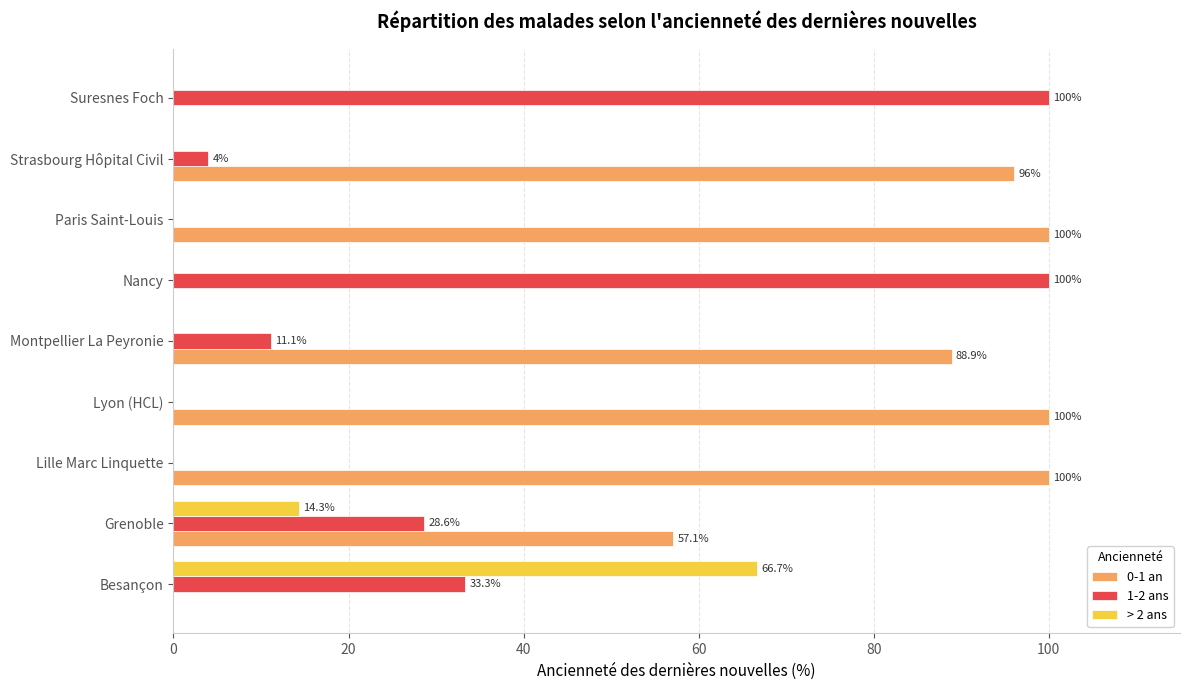

Is it true that 0-1 an equals 88.9 at Montpellier La Peyronie?

True